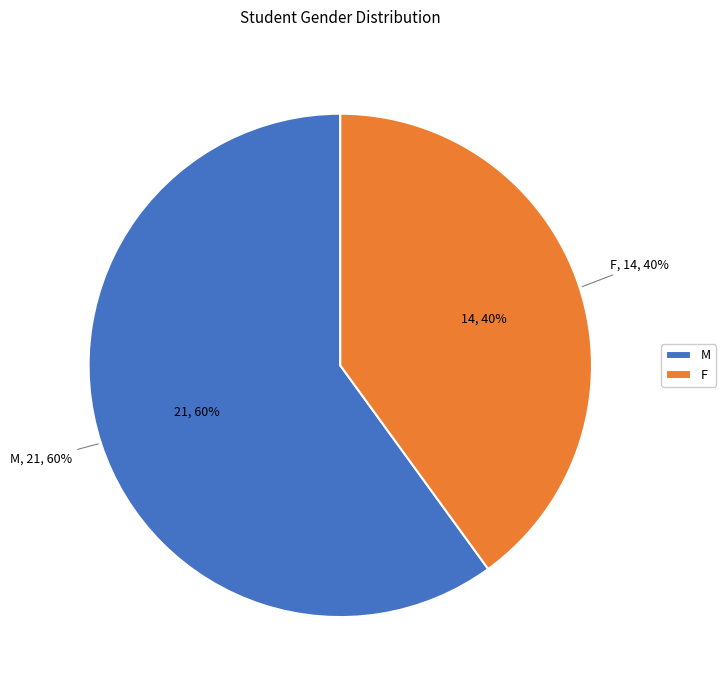

Count the number of slices in the pie.

2